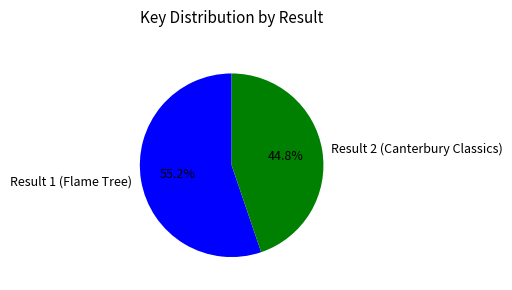

To the nearest percent, what portion does Result 2 (Canterbury Classics) represent?

45%